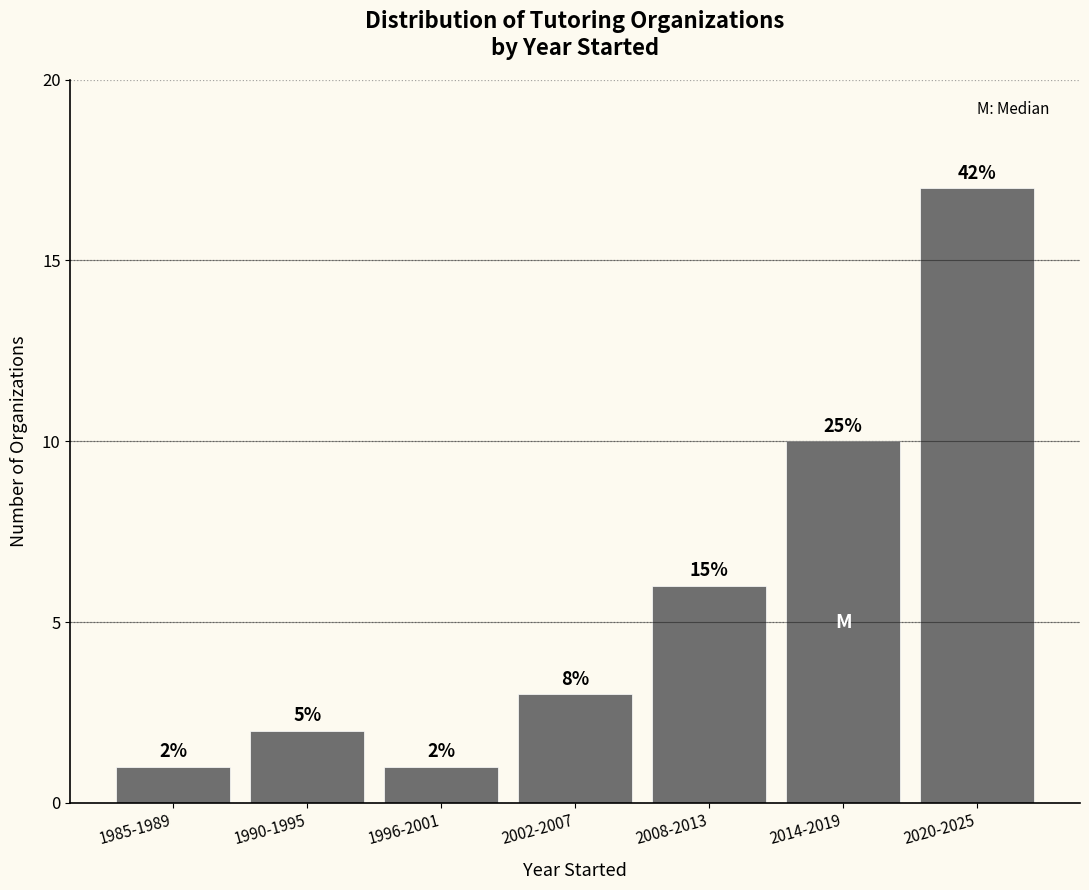

Are the bars horizontal?

No